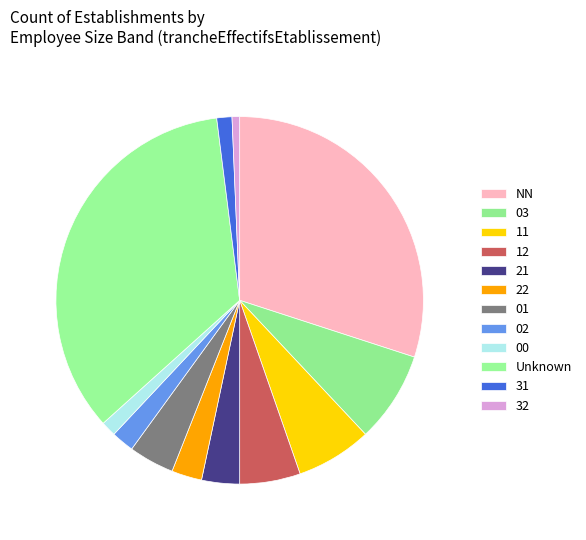

How many segments does this pie chart have?

12